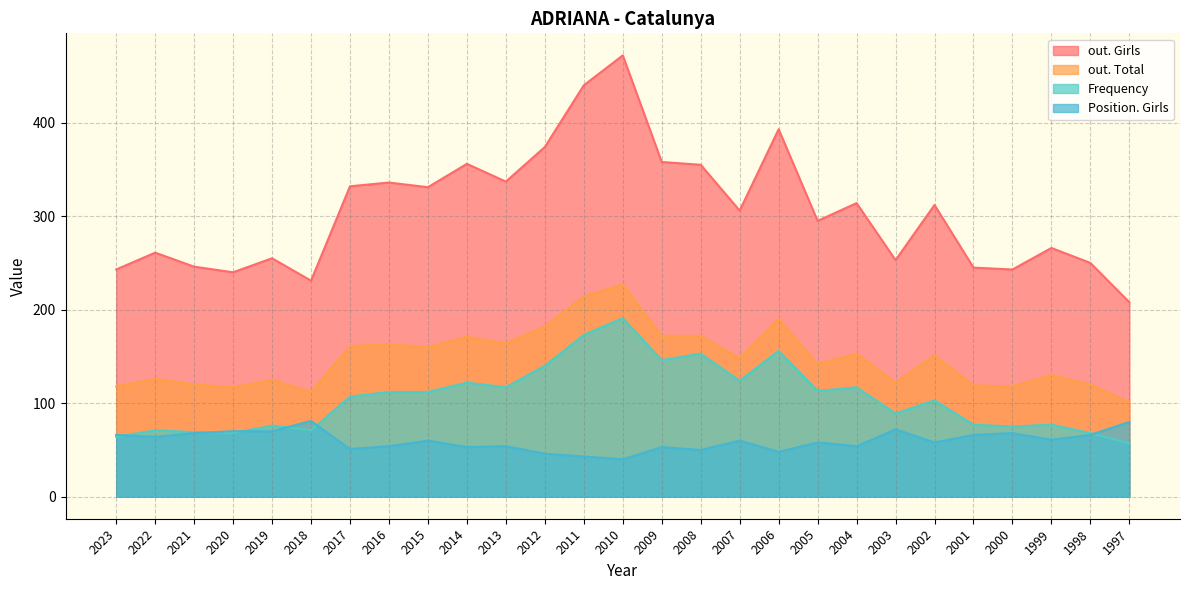

What is the average value of the out. Total series?

148